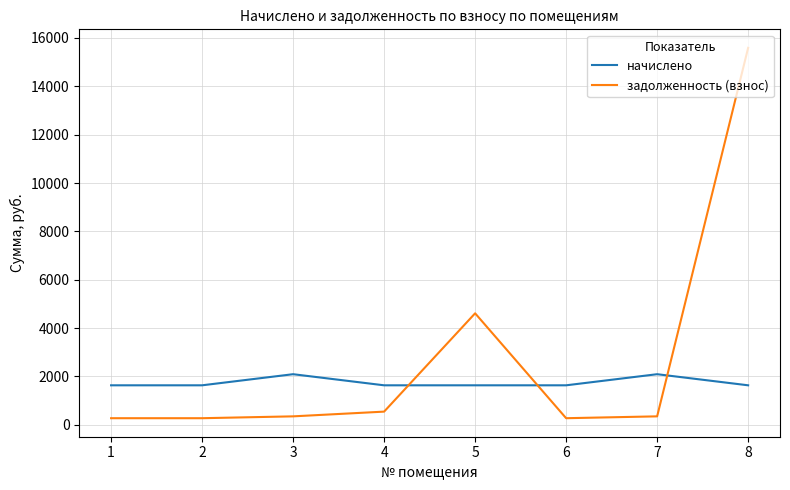

What is the difference between the highest and lowest values at 8?

13959.4